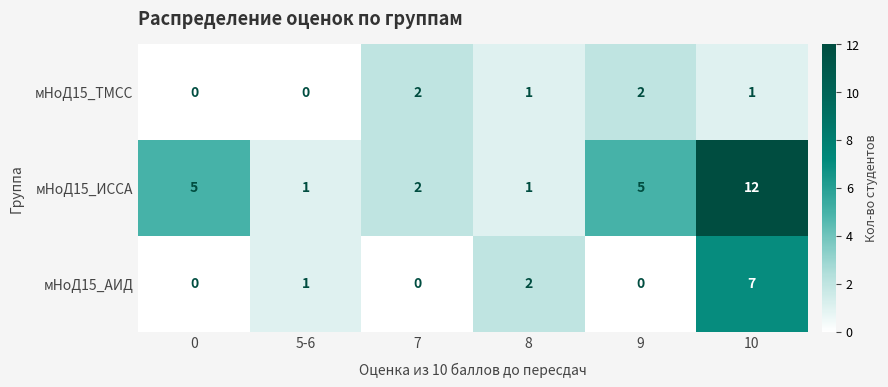

The мНоД15_АИД series shows 5 at 10. True or false?

False